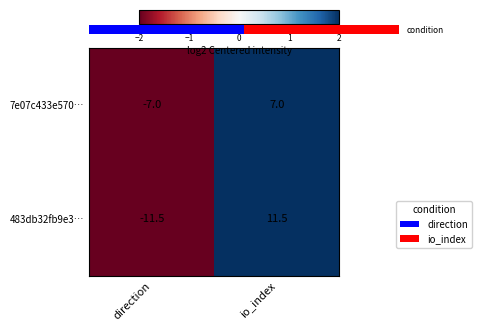

Rank the categories by 7e07c433e570… value from highest to lowest.

io_index, direction